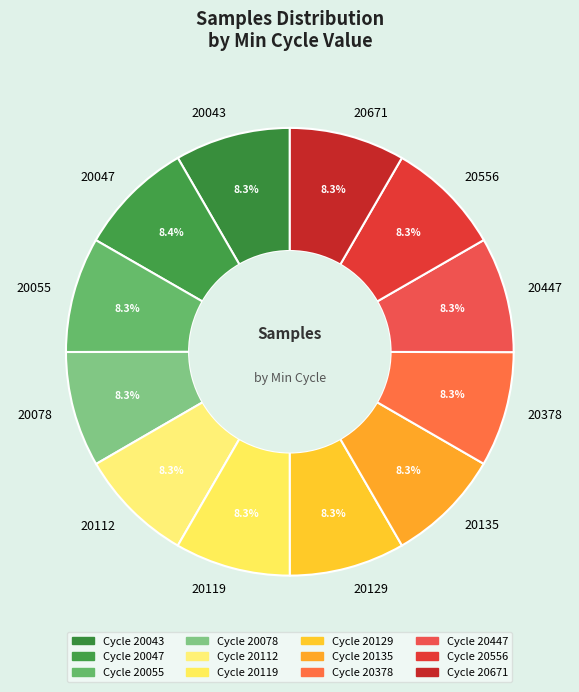

What percentage is NOT represented by 20378?

91.7%